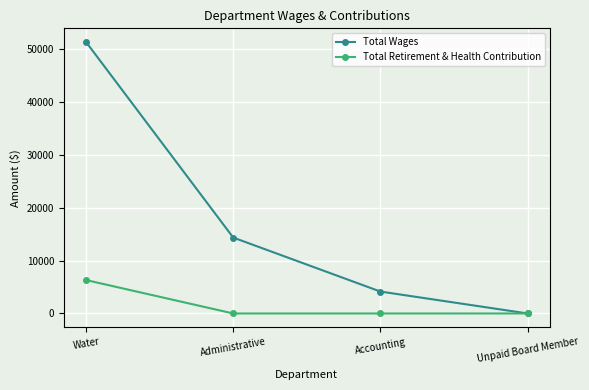

What position from the left is Water?

1